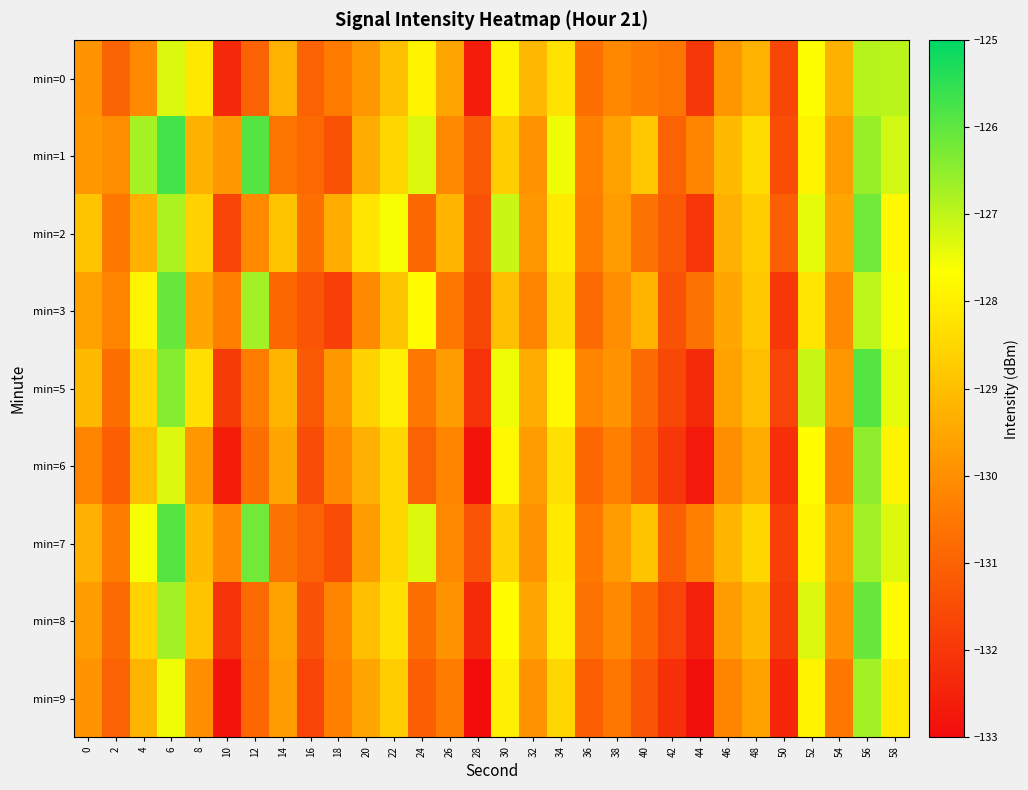

Which has a higher value, 30 or 16?

30